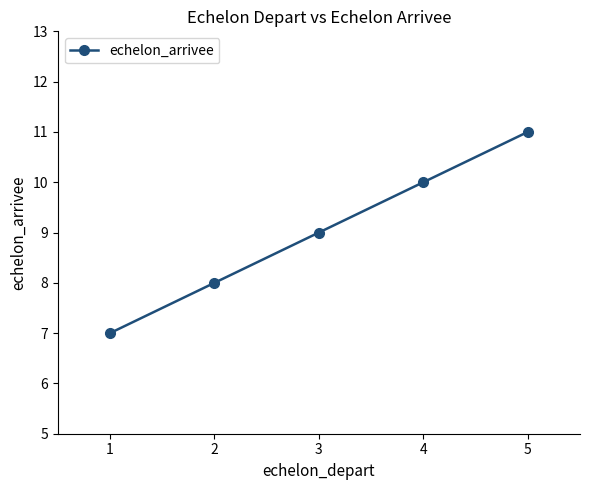

What is the change in value from 1 to 4?

+3